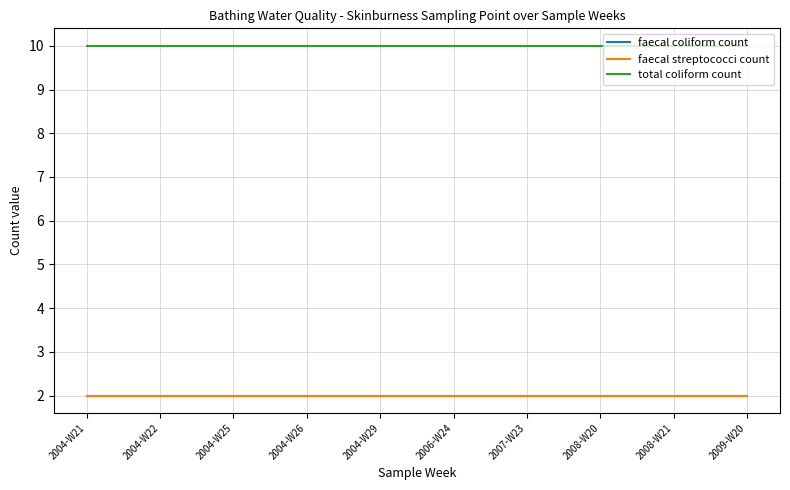

What is the total value across all series at 2004-W25?

14